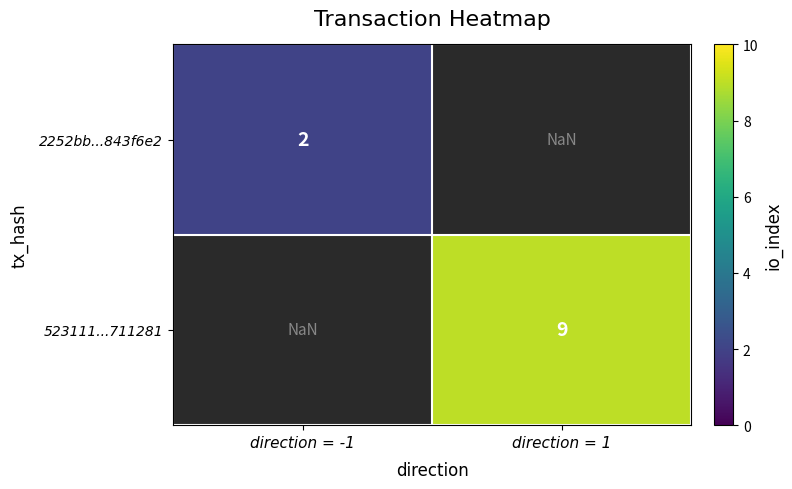

How many distinct data groups are displayed?

2